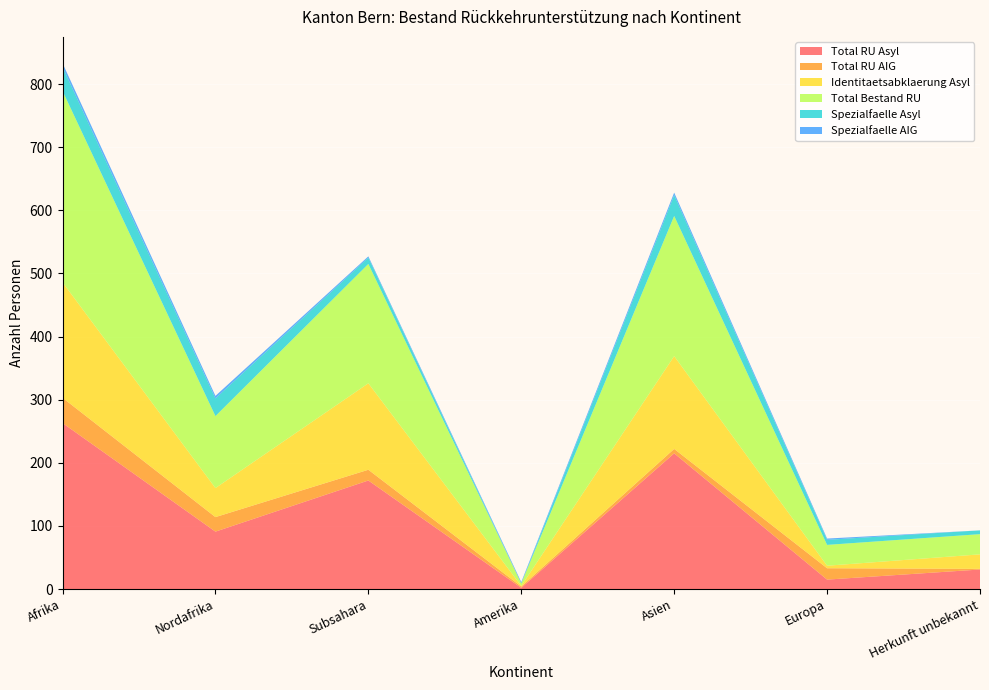

Reading right to left, extract all data points from this chart.

Total RU Asyl: Herkunft unbekannt=31	Europa=15	Asien=215	Amerika=2	Subsahara=172	Nordafrika=91	Afrika=263
Total RU AIG: Herkunft unbekannt=1	Europa=18	Asien=7	Amerika=2	Subsahara=17	Nordafrika=23	Afrika=40
Identitaetsabklaerung Asyl: Herkunft unbekannt=23	Europa=4	Asien=147	Amerika=1	Subsahara=137	Nordafrika=46	Afrika=183
Total Bestand RU: Herkunft unbekannt=32	Europa=33	Asien=222	Amerika=4	Subsahara=189	Nordafrika=114	Afrika=303
Spezialfaelle Asyl: Herkunft unbekannt=6	Europa=8	Asien=33	Amerika=0	Subsahara=10	Nordafrika=28	Afrika=38
Spezialfaelle AIG: Herkunft unbekannt=0	Europa=2	Asien=4	Amerika=2	Subsahara=2	Nordafrika=4	Afrika=6